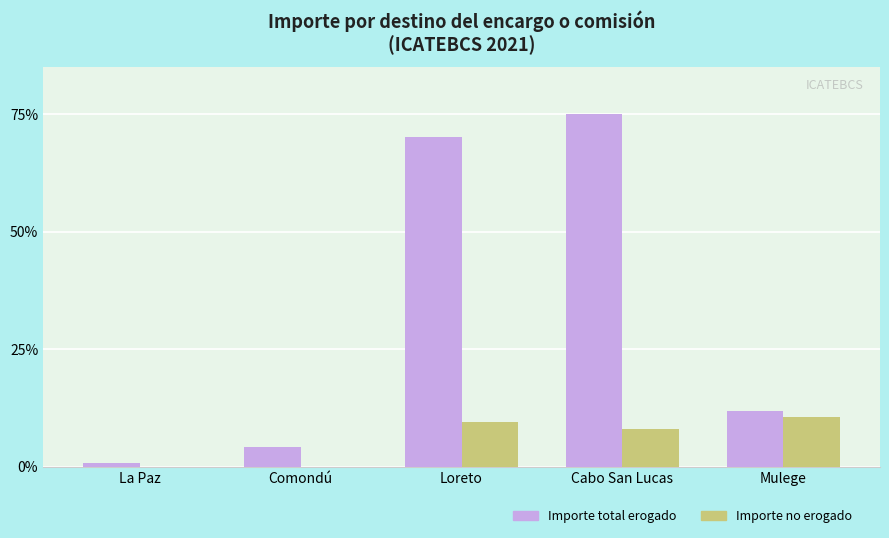

Where does the Importe no erogado series first go above 8?

Loreto